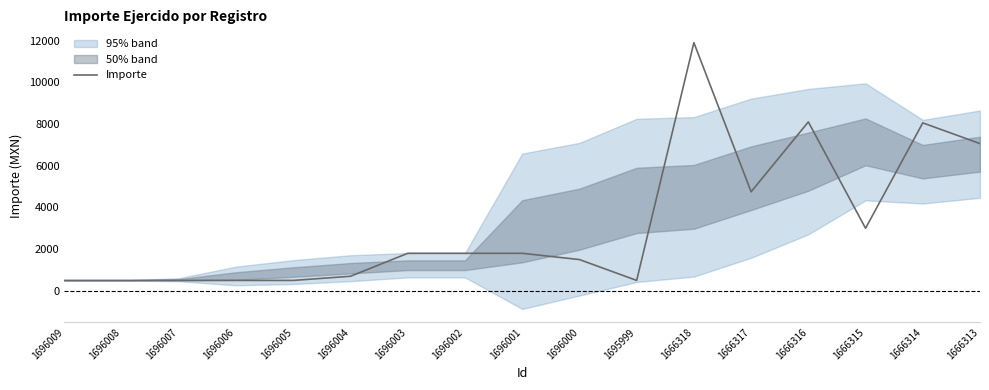

Reading right to left, extract all data points from this chart.

7059.0	8053.1	3000.0	8098.9	4750.0	11899.0	500.0	1500.0	1800.0	1800.0	1800.0	700.0	500.0	500.0	500.0	500.0	500.0